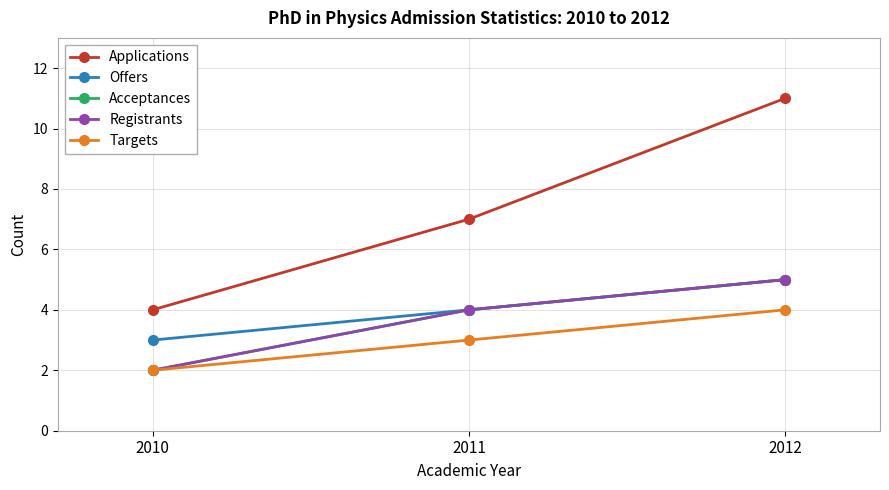

True or false: Targets has a value of 2 at 2010.

True